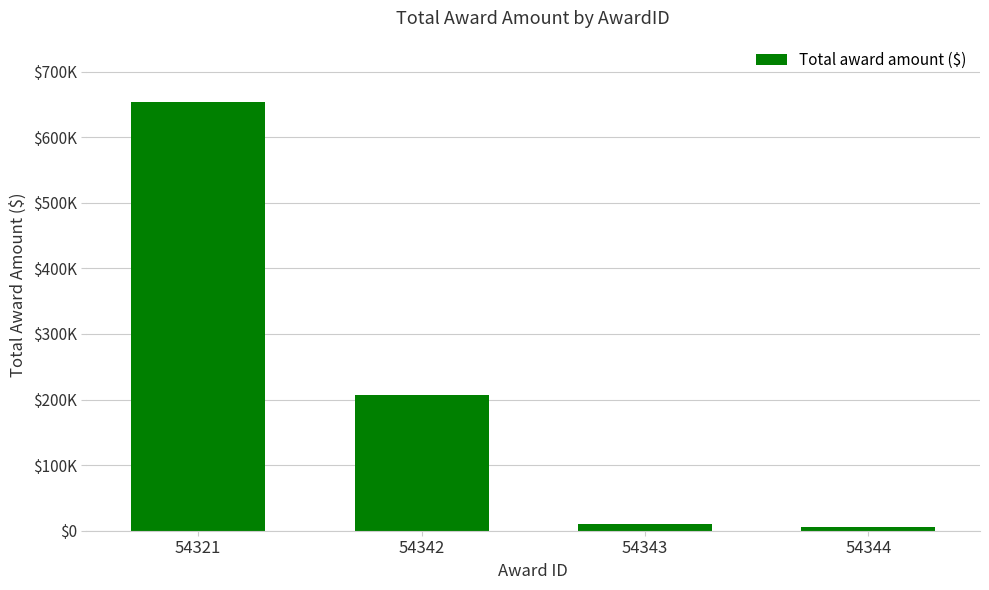

Reading right to left, extract all data points from this chart.

54344=5000.0	54343=10000.0	54342=207278.0	54321=653522.9